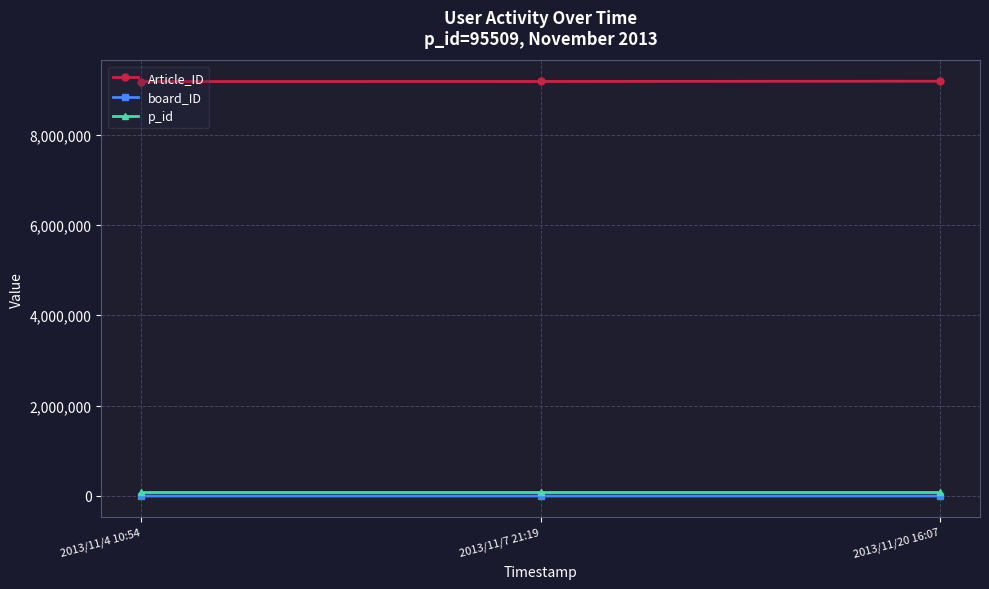

What is the label of the 2nd point from the right?

2013/11/7 21:19